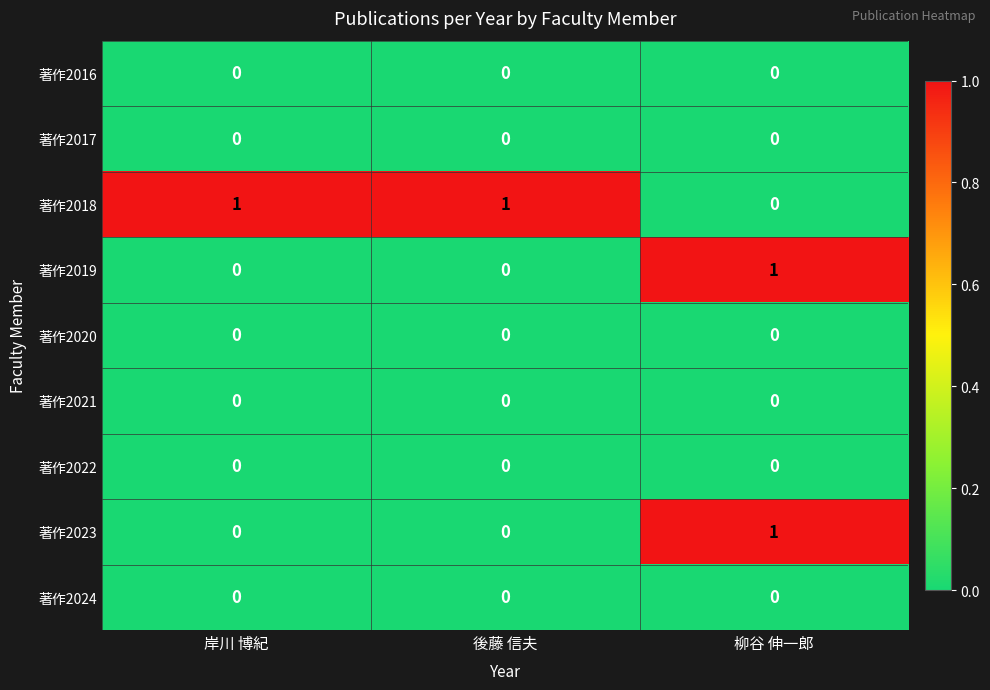

How many 著作2023 values are between 0 and 1?

3